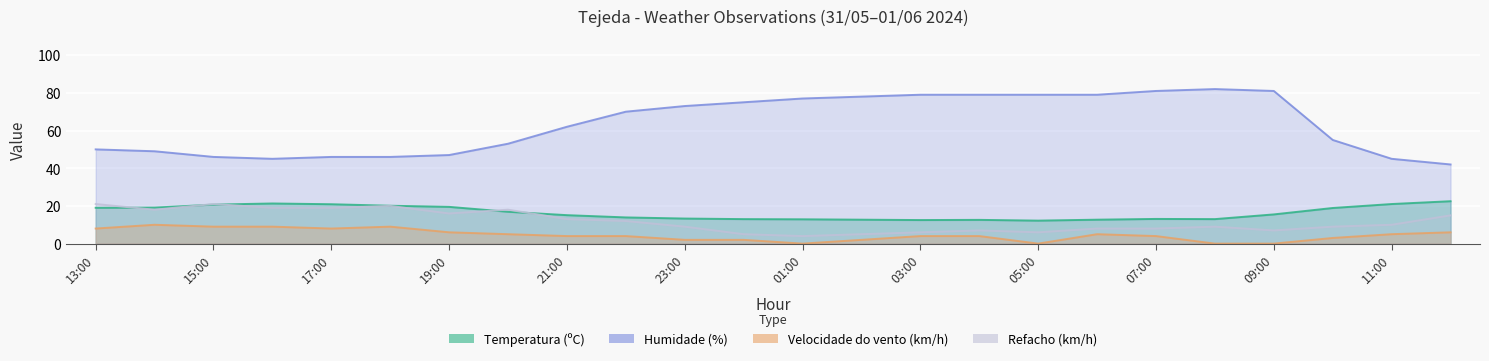

True or false: Velocidade do vento (km/h) has a value of 0.0 at 08:00.

True